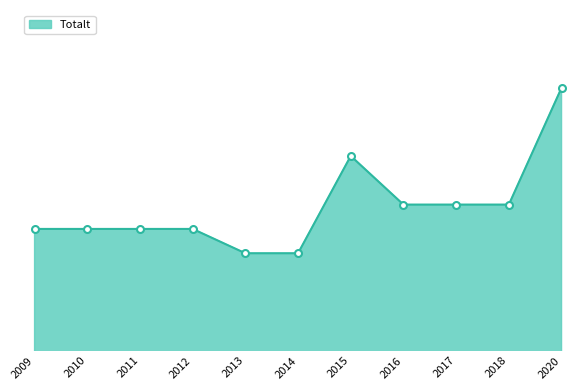

Does the chart have visible grid lines?

No